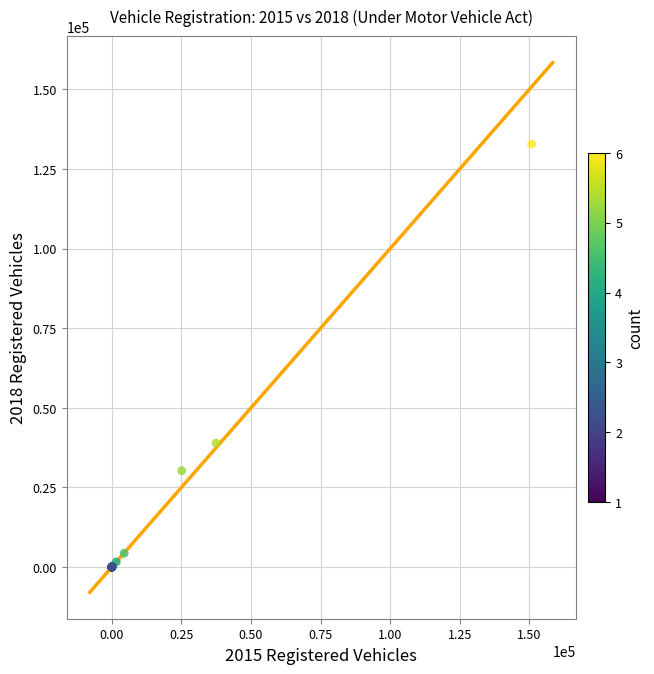

What Y value in the scatter plot is closest to 66386?

38921